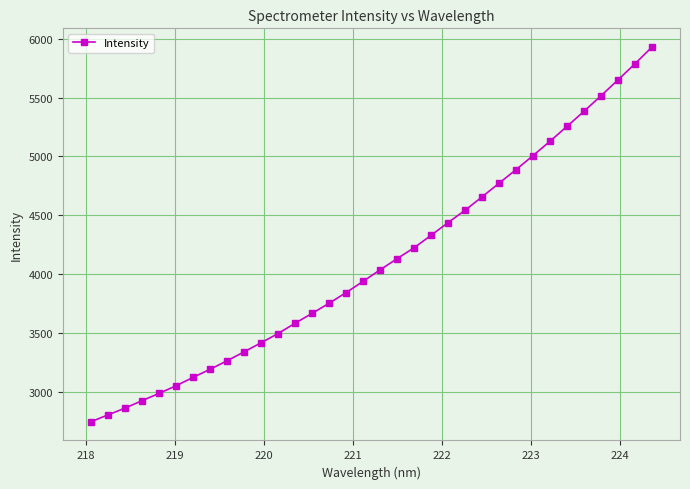

What is the minimum value shown in the chart?

2748.0